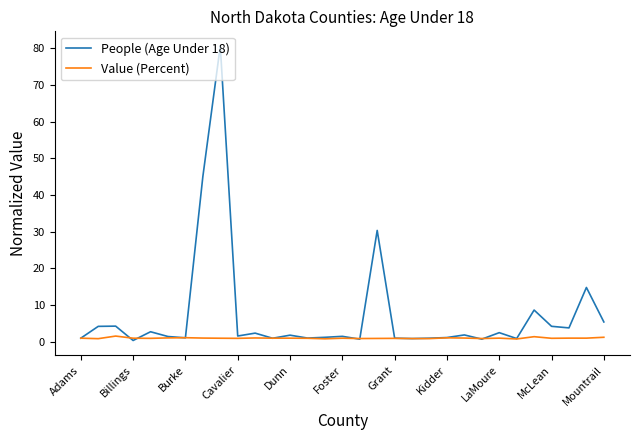

Which series has the largest total across all categories?

People (Age Under 18)